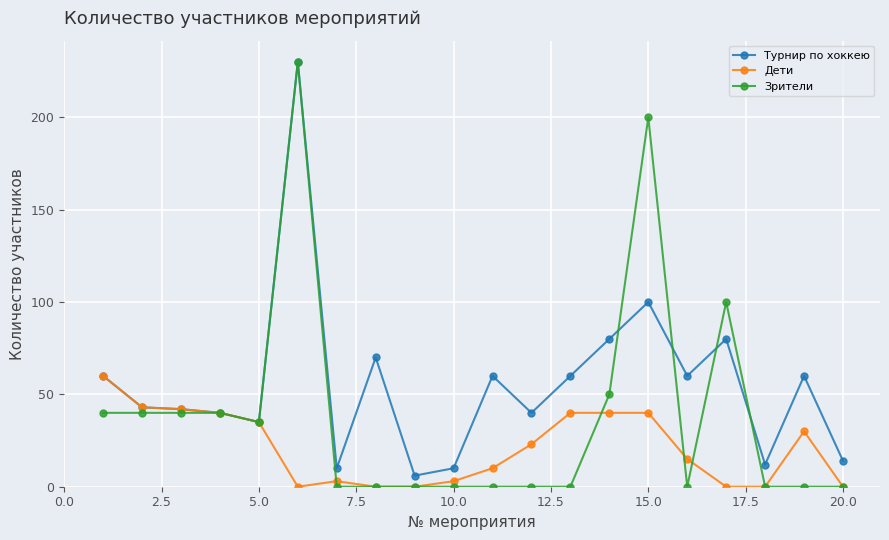

What is the maximum value shown in the chart?

230